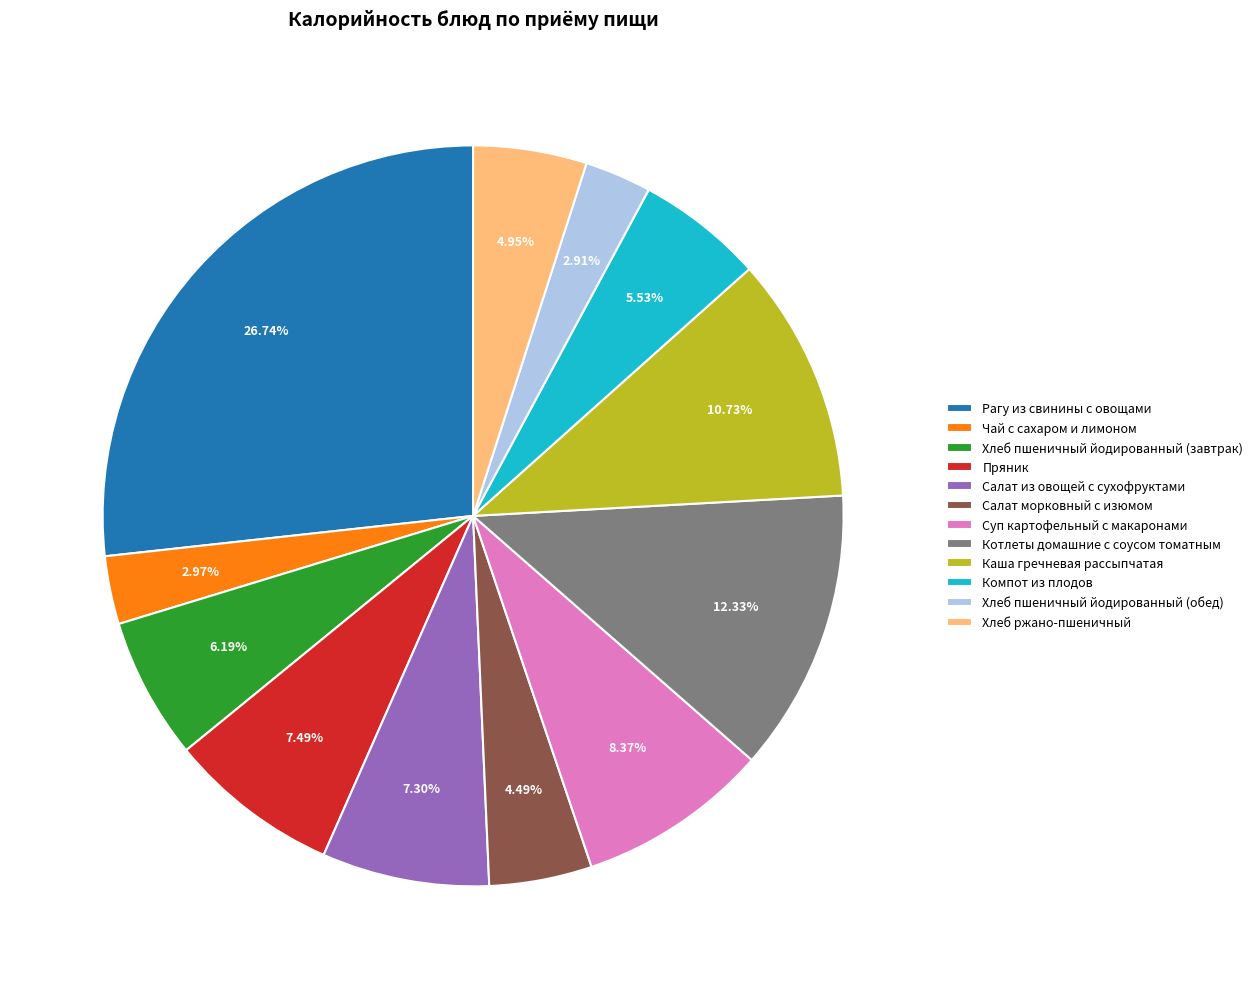

Count the number of slices in the pie.

12